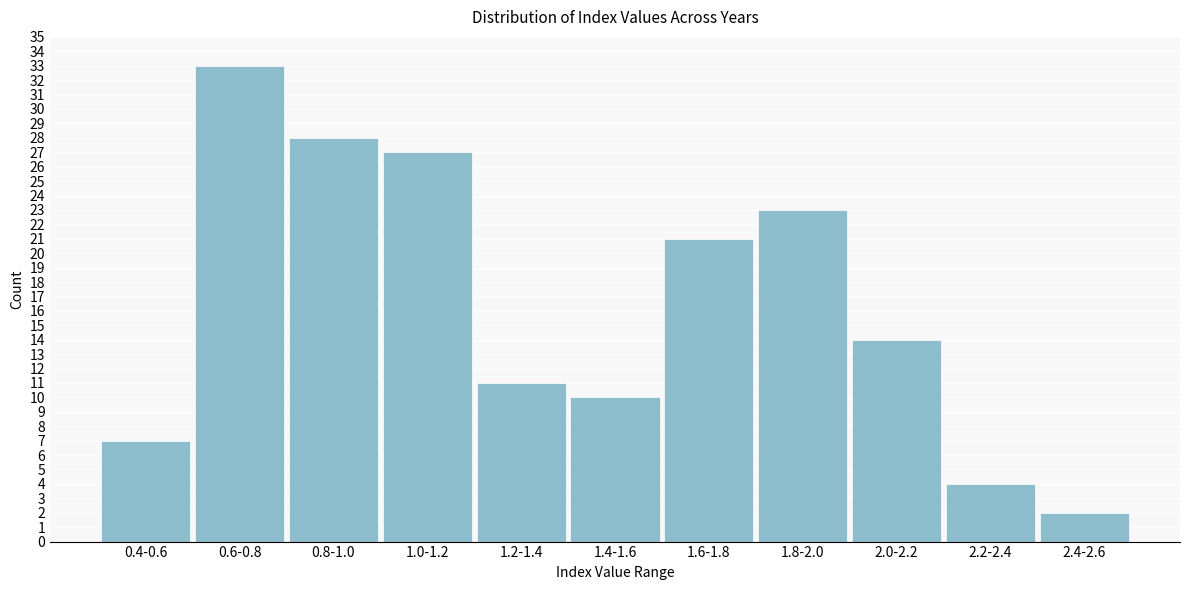

Reading right to left, list all the values displayed in this chart.

2	4	14	23	21	10	11	27	28	33	7